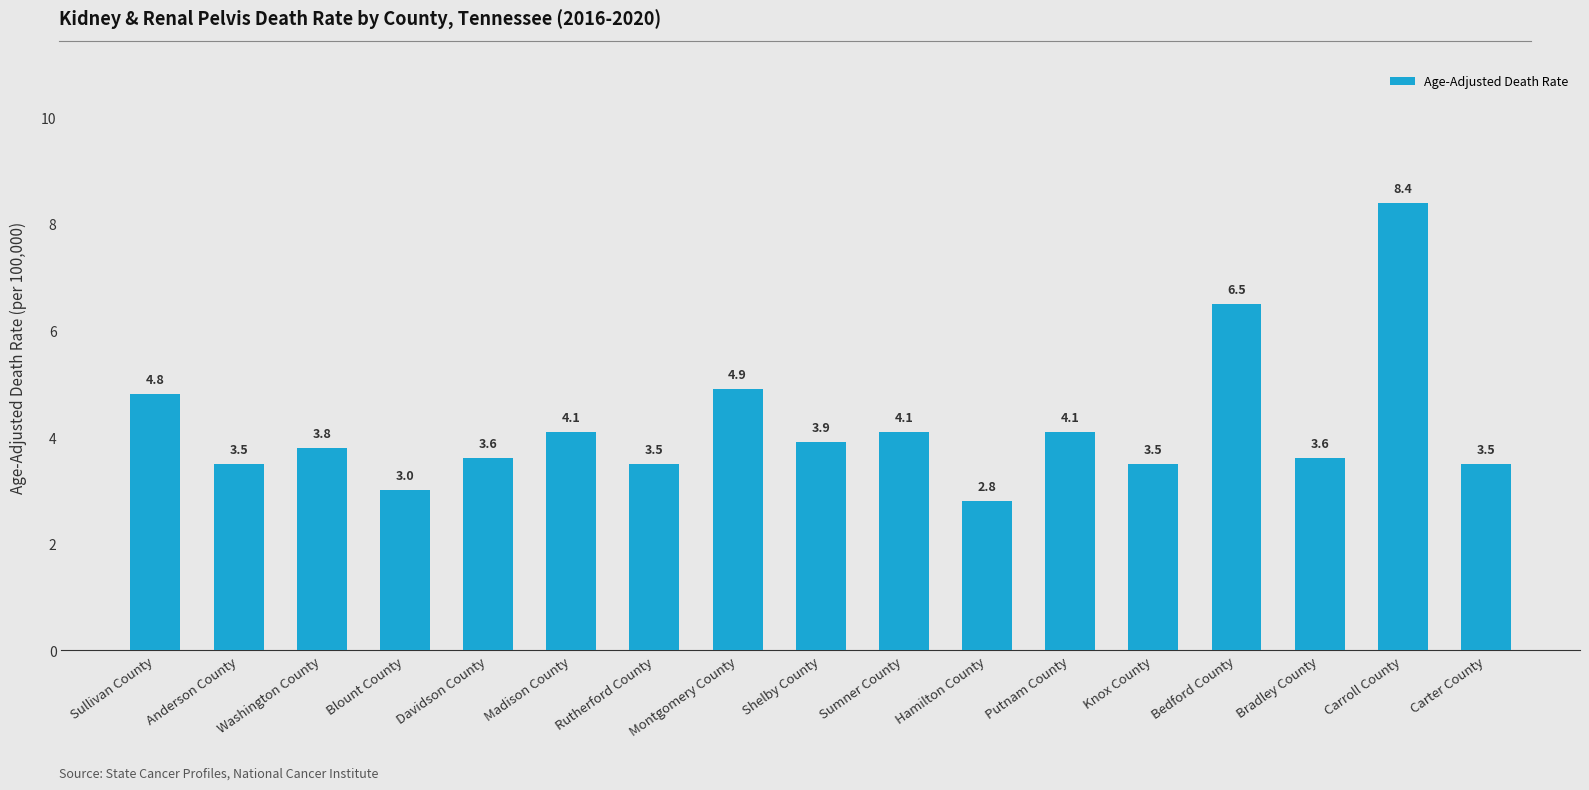

How many distinct data groups are displayed?

1